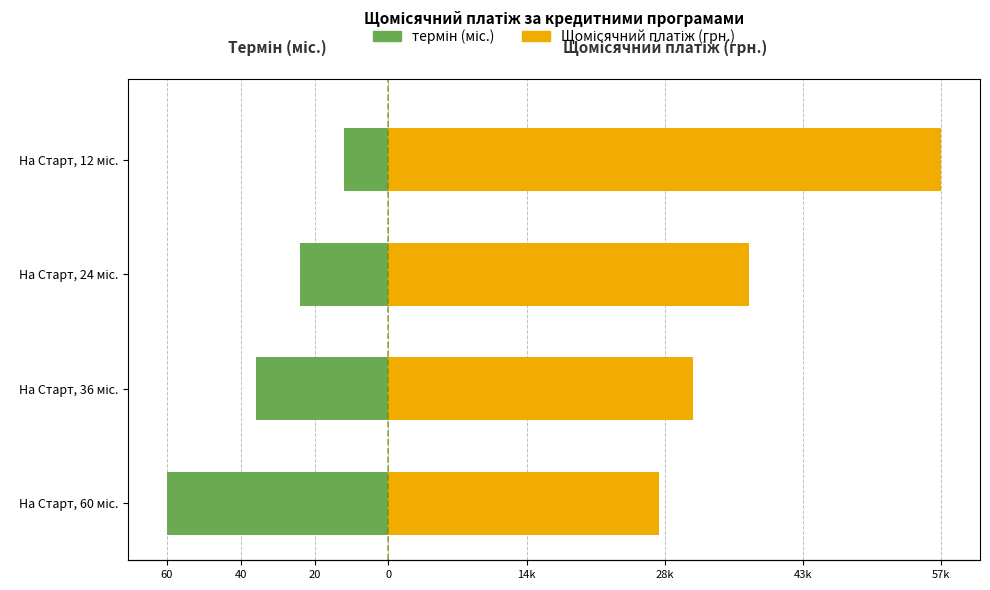

What is the maximum value for Щомісячний платіж?

57746.1